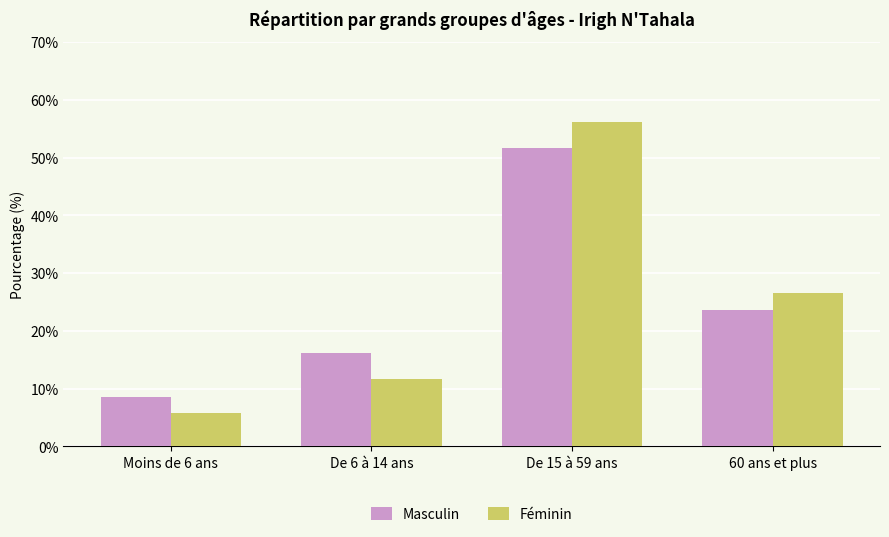

Reading left to right, transcribe all the data shown in this chart.

Masculin: 8.5	16.2	51.6	23.7
Féminin: 5.7	11.7	56.1	26.6